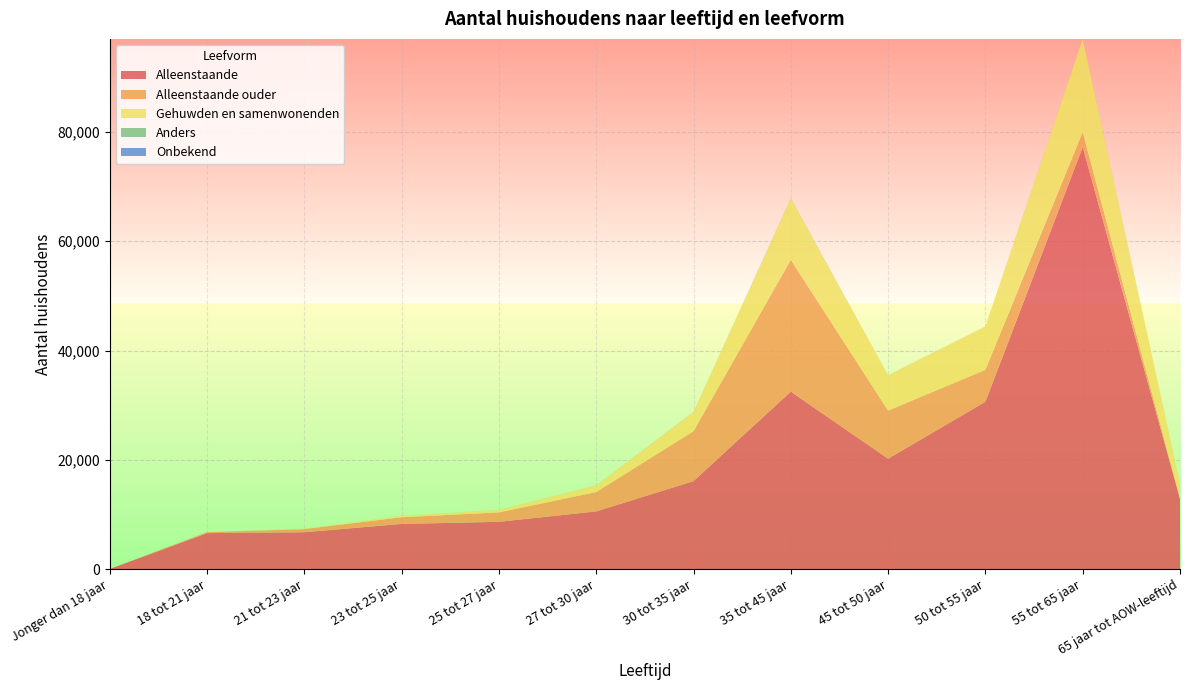

Reading left to right, what are all the values shown in this chart?

Alleenstaande: Jonger dan 18 jaar=15	18 tot 21 jaar=6580	21 tot 23 jaar=6745	23 tot 25 jaar=8265	25 tot 27 jaar=8650	27 tot 30 jaar=10560	30 tot 35 jaar=16100	35 tot 45 jaar=32485	45 tot 50 jaar=20205	50 tot 55 jaar=30635	55 tot 65 jaar=77220	65 jaar tot AOW-leeftijd=12860
Alleenstaande ouder: Jonger dan 18 jaar=0	18 tot 21 jaar=170	21 tot 23 jaar=575	23 tot 25 jaar=1220	25 tot 27 jaar=1720	27 tot 30 jaar=3540	30 tot 35 jaar=9135	35 tot 45 jaar=24125	45 tot 50 jaar=8805	50 tot 55 jaar=5835	55 tot 65 jaar=2730	65 jaar tot AOW-leeftijd=70
Gehuwden en samenwonenden: Jonger dan 18 jaar=0	18 tot 21 jaar=10	21 tot 23 jaar=75	23 tot 25 jaar=250	25 tot 27 jaar=455	27 tot 30 jaar=1205	30 tot 35 jaar=3495	35 tot 45 jaar=11225	45 tot 50 jaar=6445	50 tot 55 jaar=7925	55 tot 65 jaar=17065	65 jaar tot AOW-leeftijd=2635
Anders: Jonger dan 18 jaar=0	18 tot 21 jaar=5	21 tot 23 jaar=10	23 tot 25 jaar=10	25 tot 27 jaar=10	27 tot 30 jaar=15	30 tot 35 jaar=25	35 tot 45 jaar=40	45 tot 50 jaar=20	50 tot 55 jaar=15	55 tot 65 jaar=15	65 jaar tot AOW-leeftijd=5
Onbekend: Jonger dan 18 jaar=0	18 tot 21 jaar=0	21 tot 23 jaar=0	23 tot 25 jaar=0	25 tot 27 jaar=0	27 tot 30 jaar=0	30 tot 35 jaar=0	35 tot 45 jaar=5	45 tot 50 jaar=0	50 tot 55 jaar=0	55 tot 65 jaar=10	65 jaar tot AOW-leeftijd=5